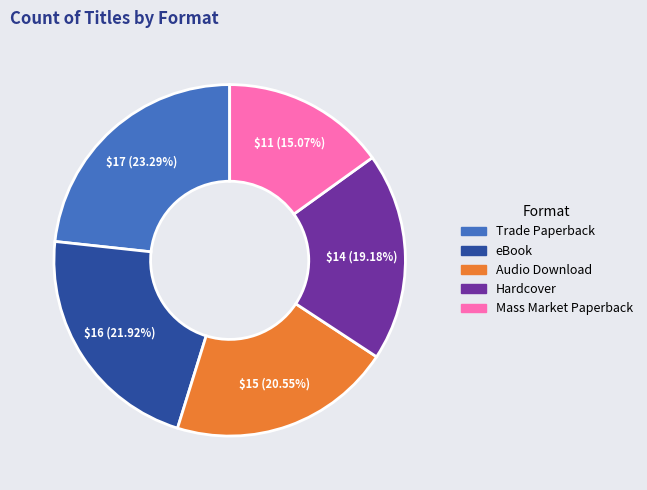

Is there a majority slice in this chart?

No